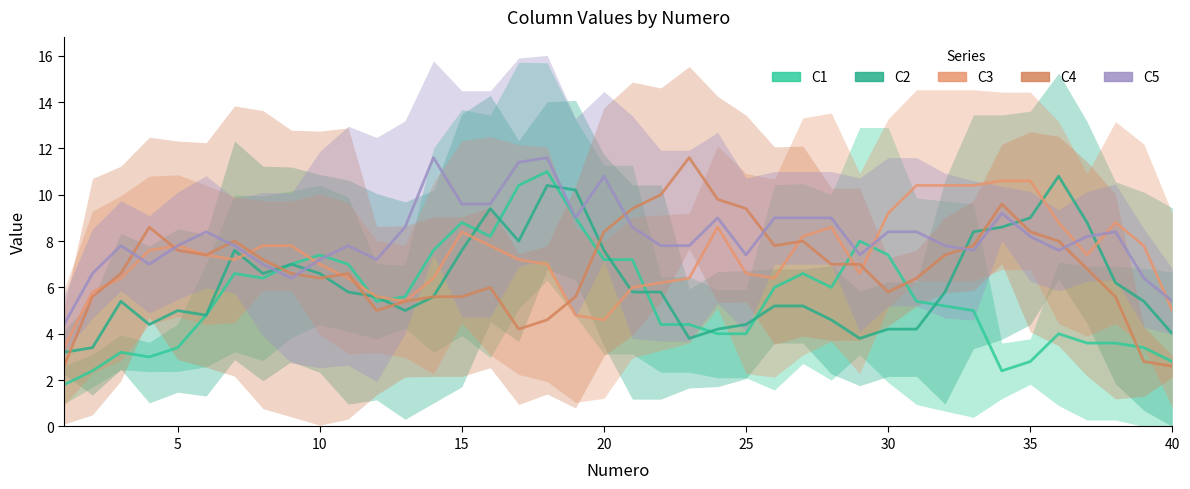

True or false: C4 and C1 intersect in this chart.

True